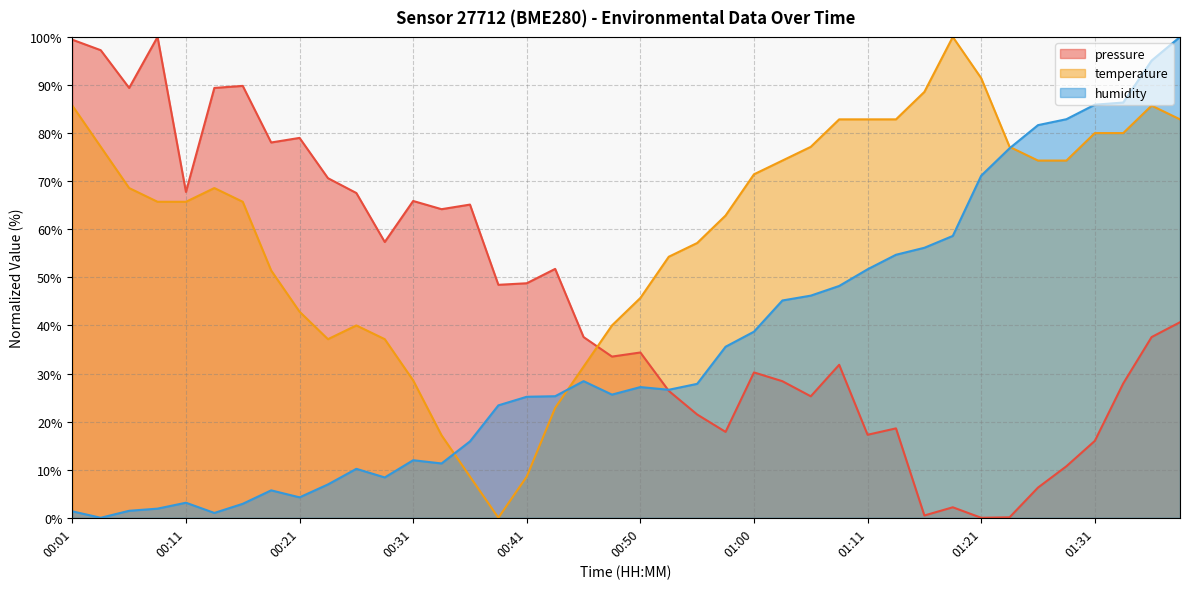

At which label does humidity first exceed 27?

00:45